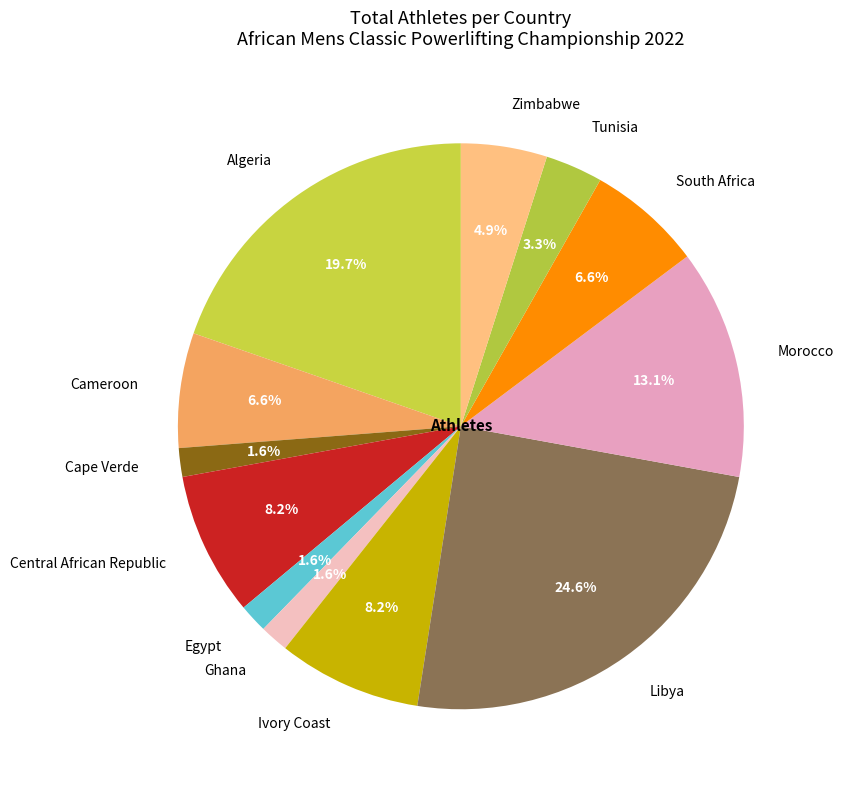

To the nearest percent, what is the difference between the Cape Verde and Cameroon slice percentages?

5%